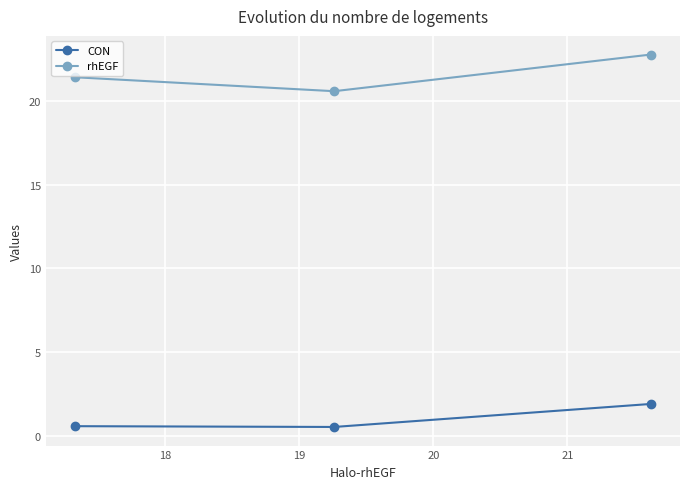

At how many categories does at least one series exceed 9?

3